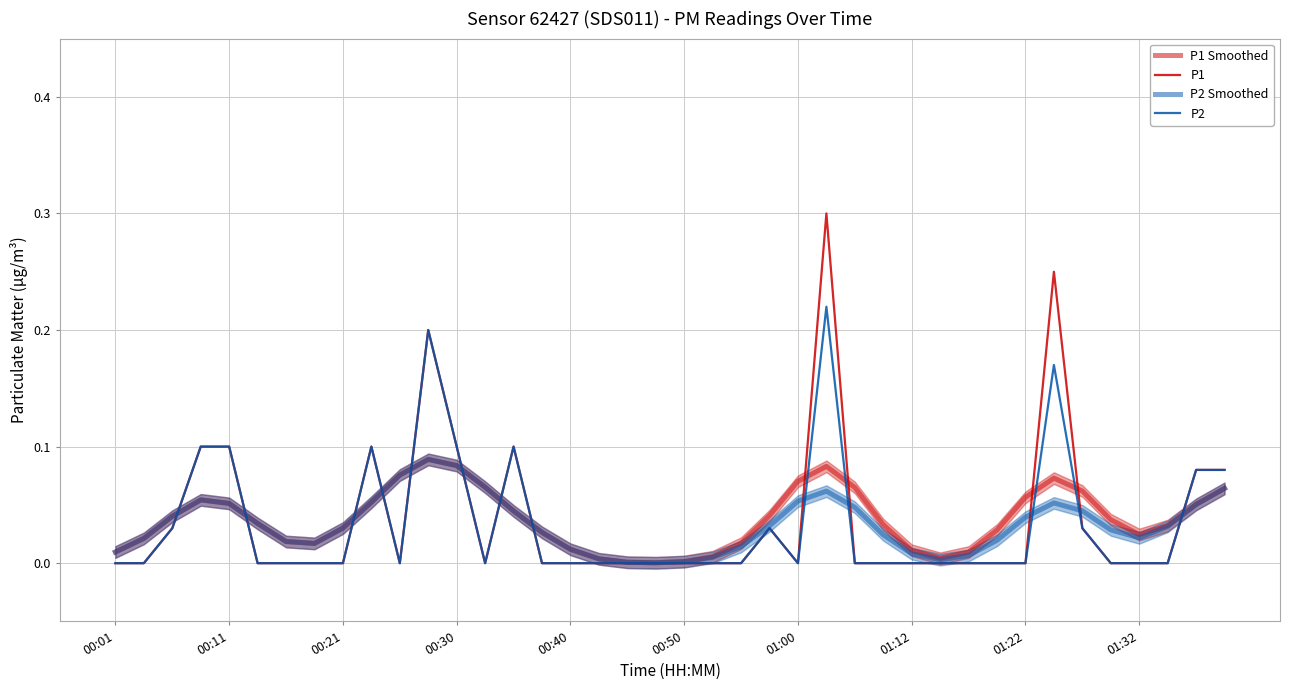

The P1 Smoothed series shows 0.0 at 00:50. True or false?

False